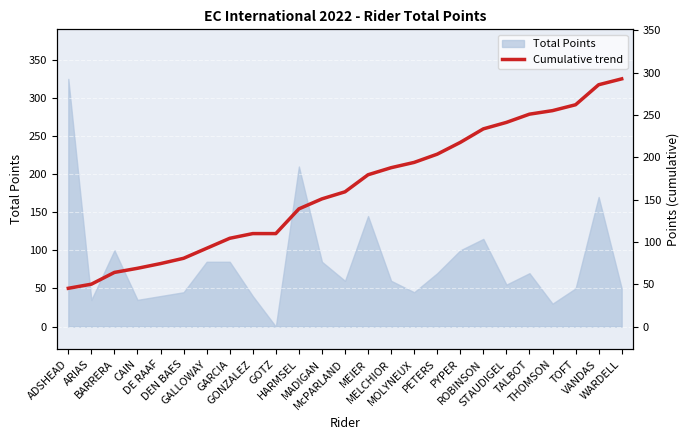

The value at MADIGAN is 150.8. True or false?

True